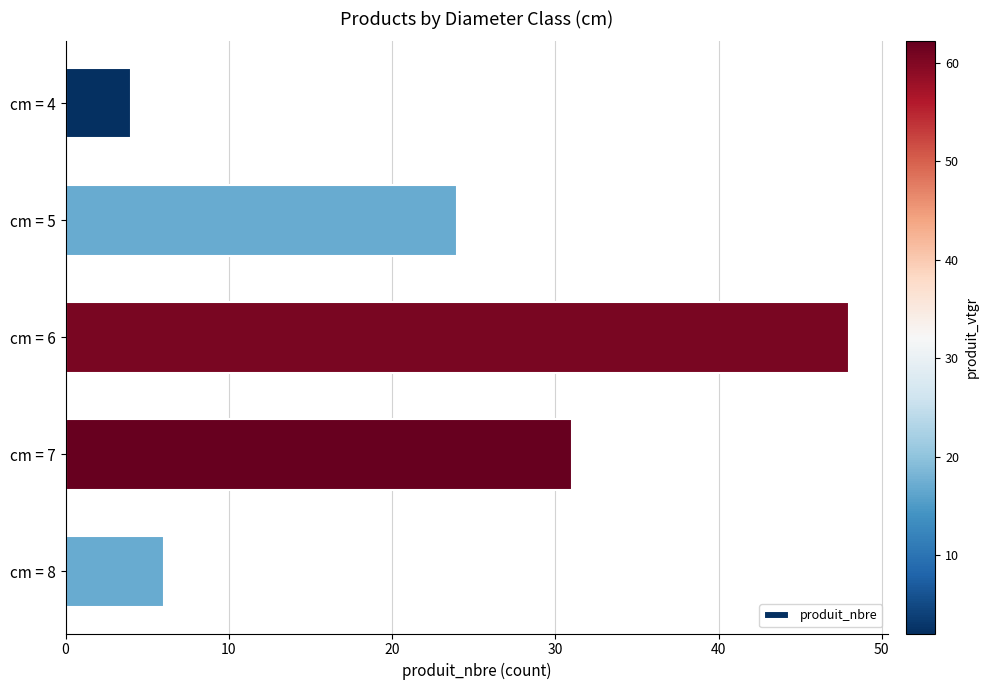

List the labels in order of value, smallest first.

cm = 4, cm = 8, cm = 5, cm = 7, cm = 6